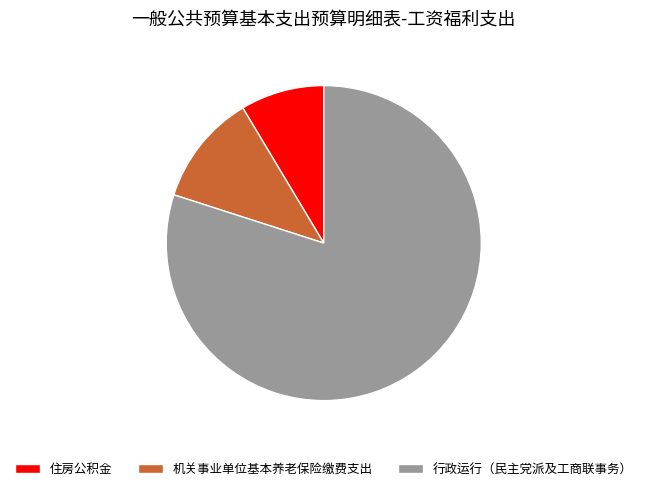

How many slices are in this pie chart?

3